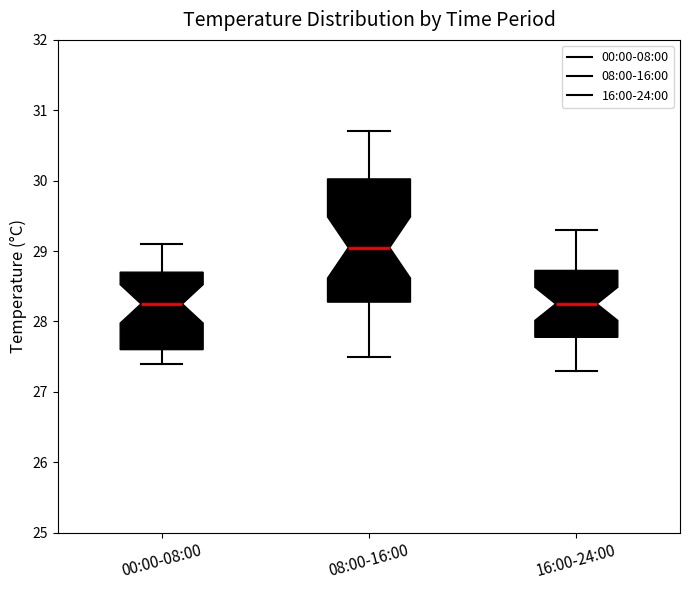

Which box's median line is the highest?

08:00-16:00